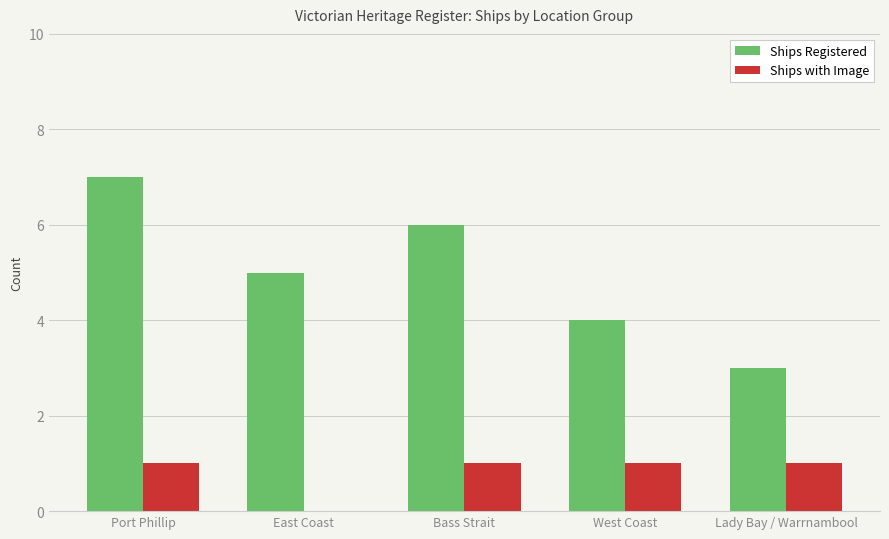

What is the sum of all Ships Registered values?

25